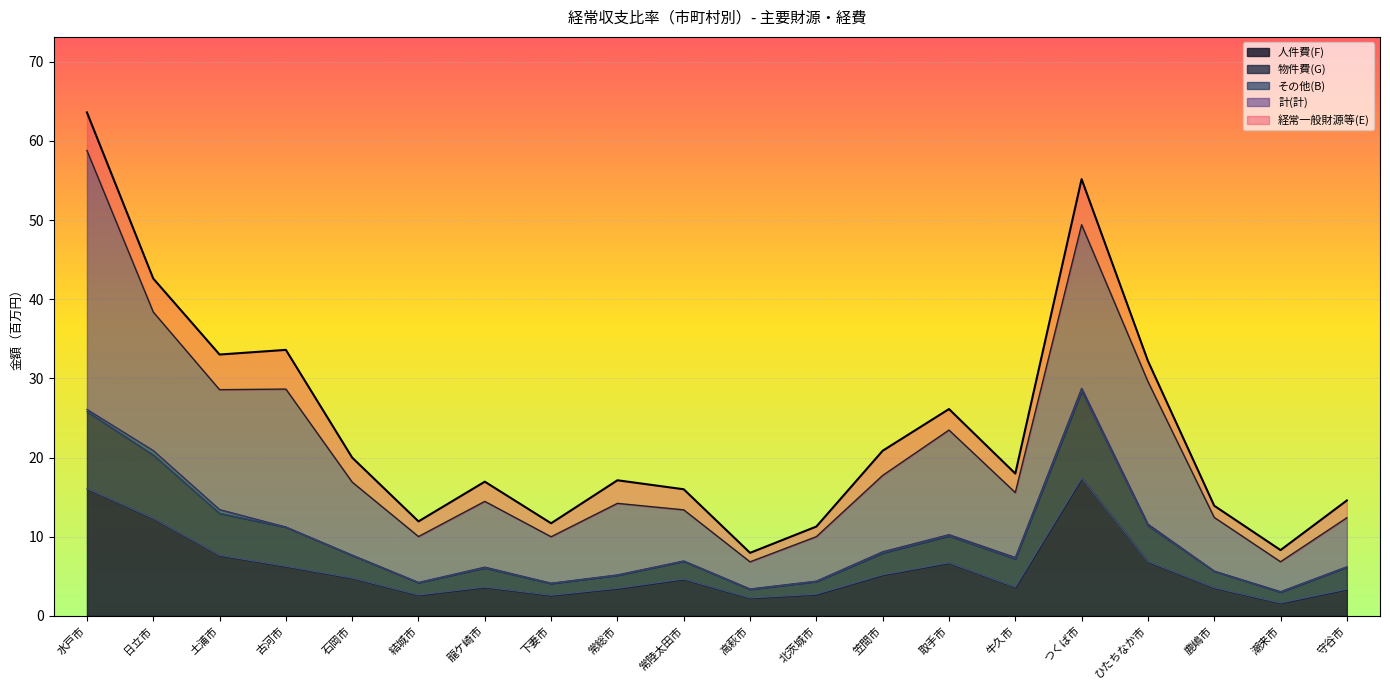

At which category is the sum across all series the highest?

水戸市